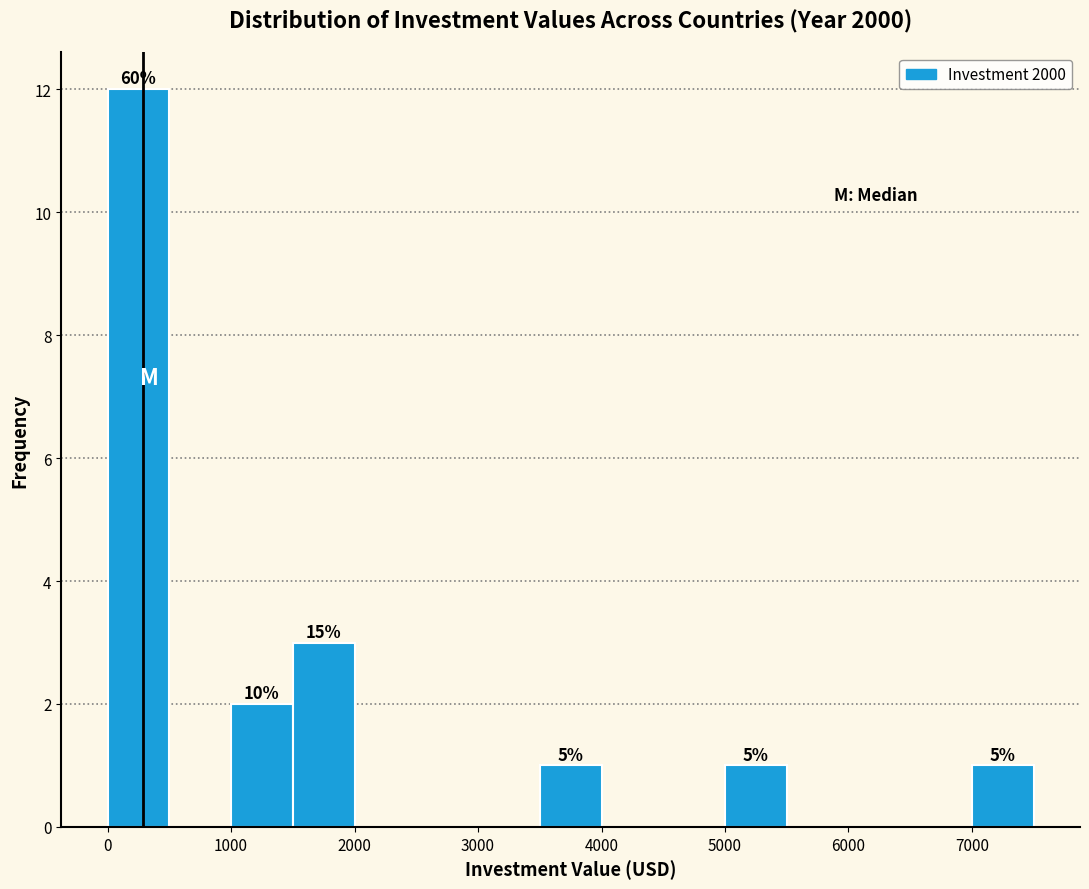

Over which range of the x-axis is the bar tallest?

0 to 500